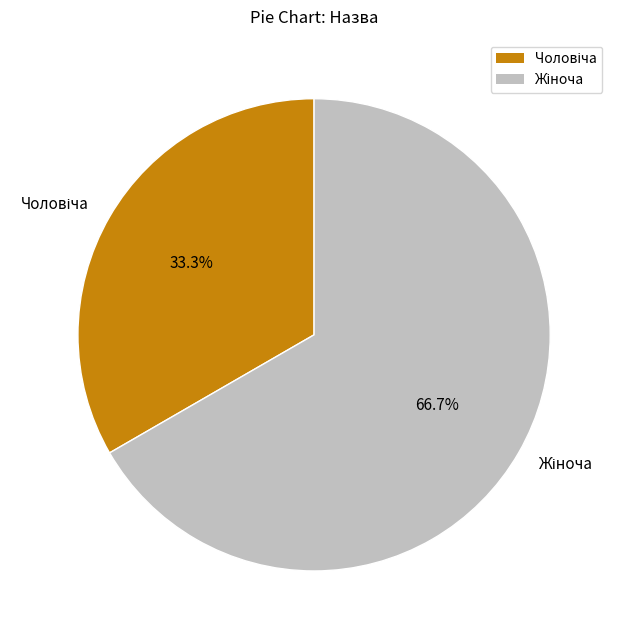

Does any single category account for the majority?

Yes